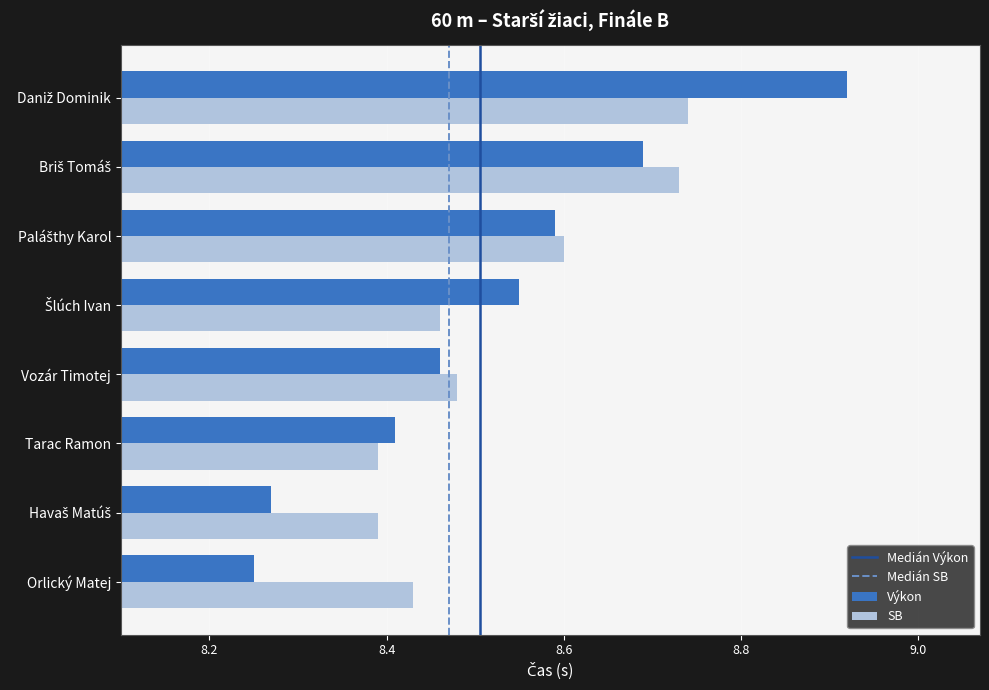

Is it true that Výkon equals 2.7 at Vozár Timotej?

False